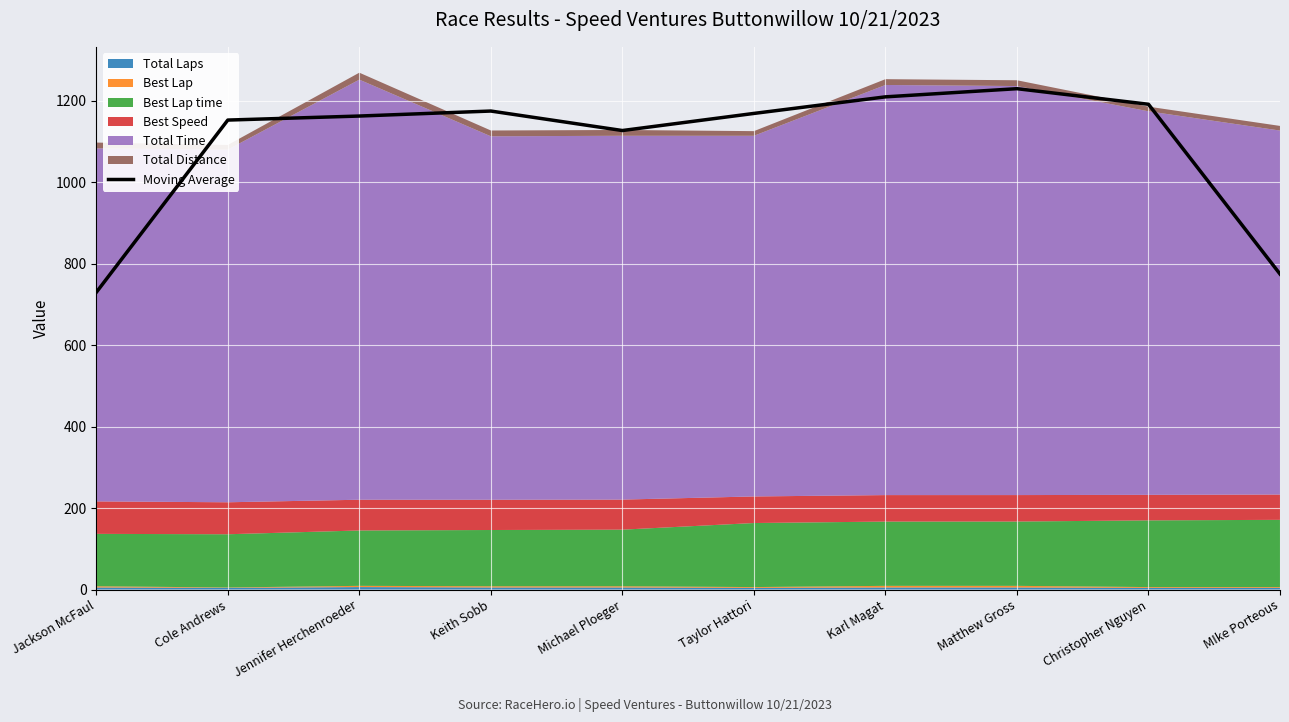

At which category does the data reach its first local peak?

Keith Sobb